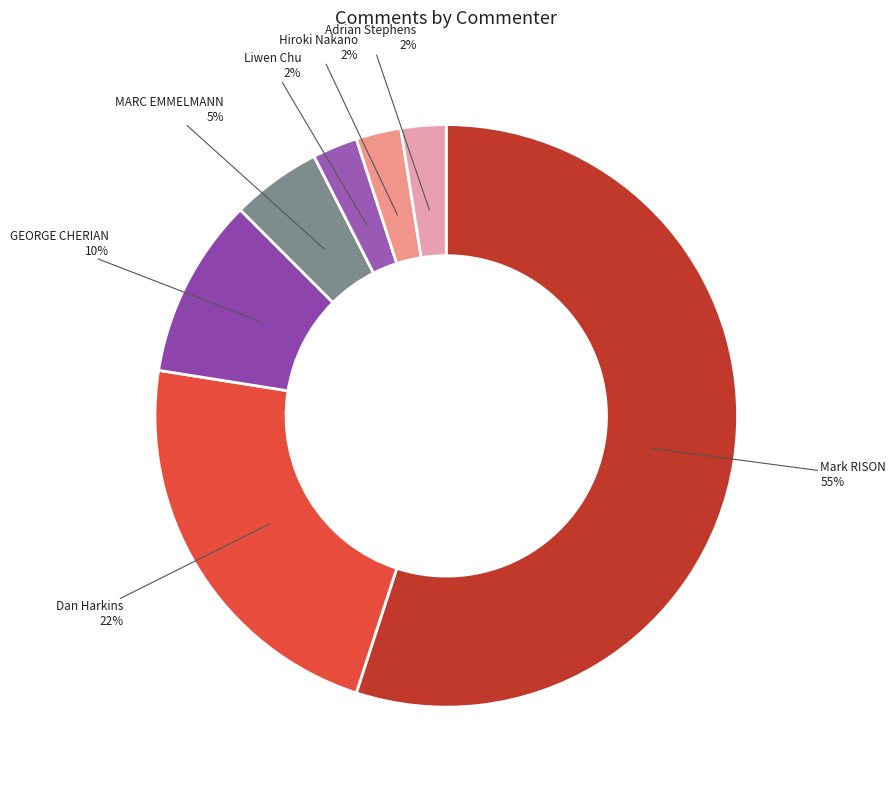

What is the majority slice?

Mark RISON